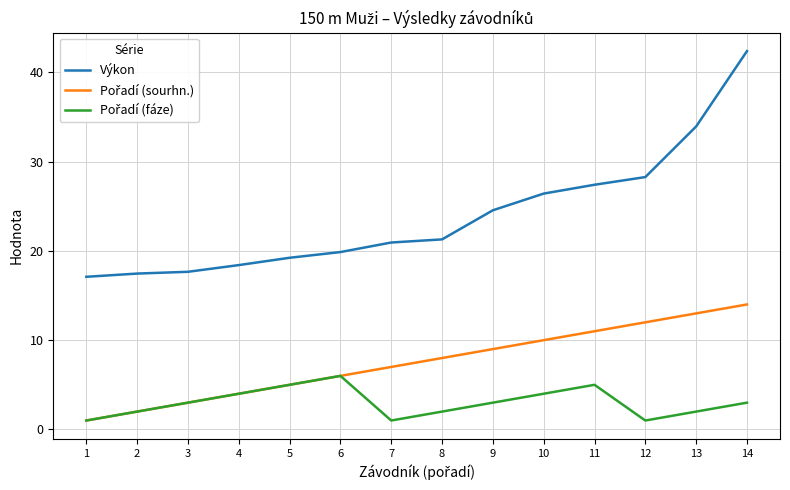

What is the total value across all series at 6?

31.9